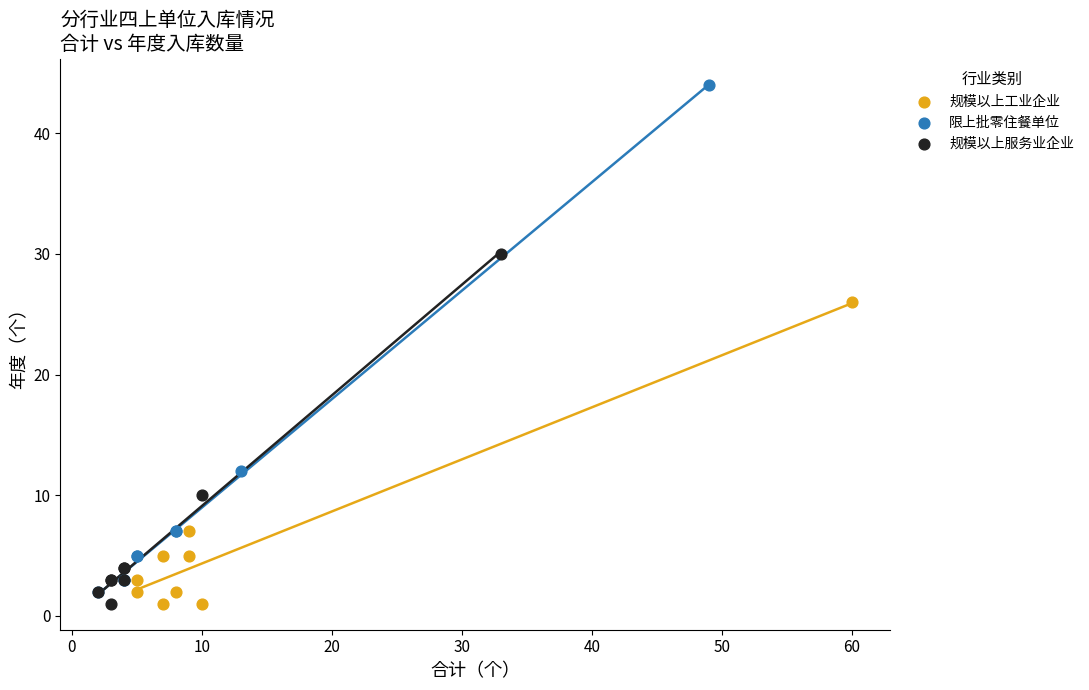

Which series reaches the maximum Y coordinate?

限上批零住餐单位